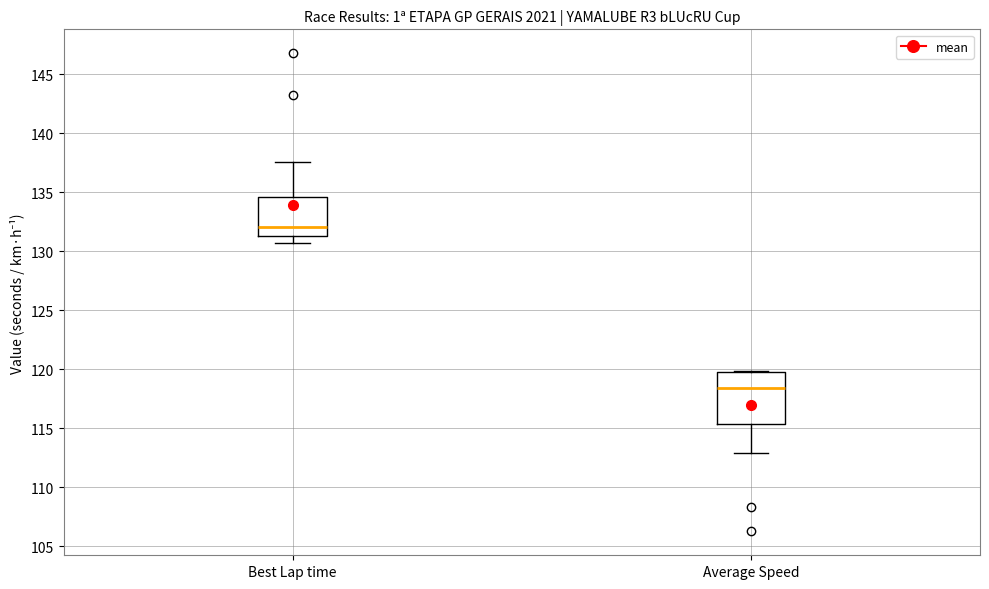

Which box is the tallest, from its lower edge to its upper edge?

Average Speed